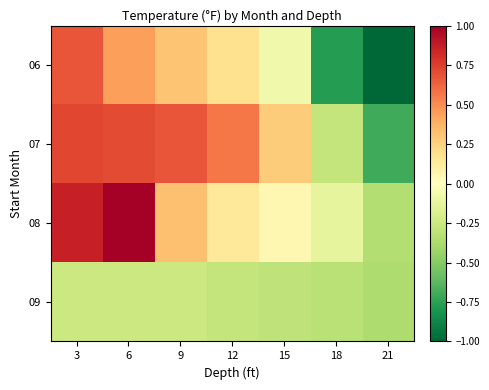

At how many categories does at least one series exceed 0?

5